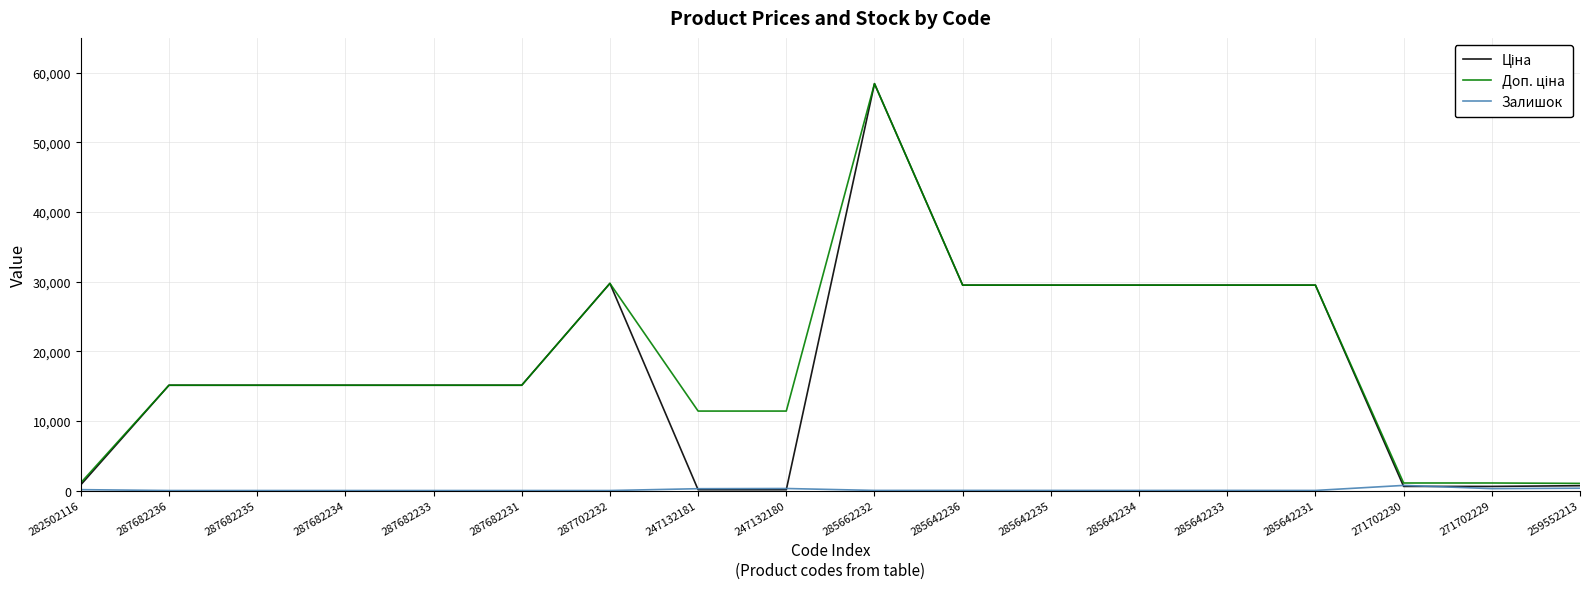

At which category is the sum across all series the highest?

285662232